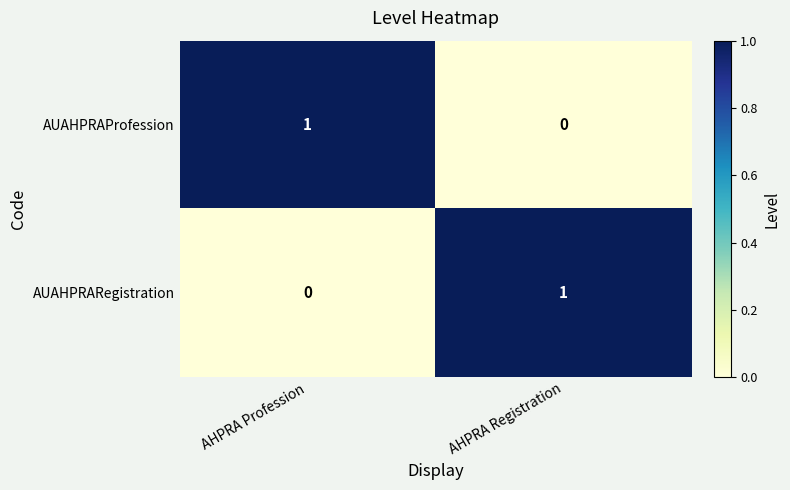

At AHPRA Profession, list the series in order from smallest to largest.

AUAHPRARegistration, AUAHPRAProfession